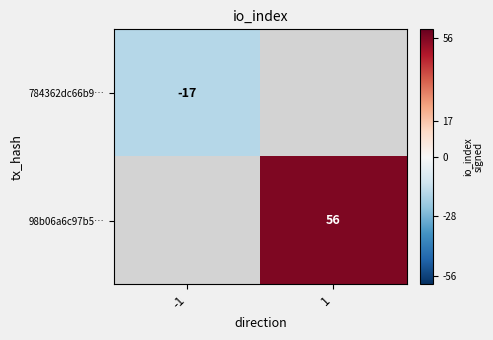

The value of 98b06a6c97b5… at 1 is 82. True or false?

False